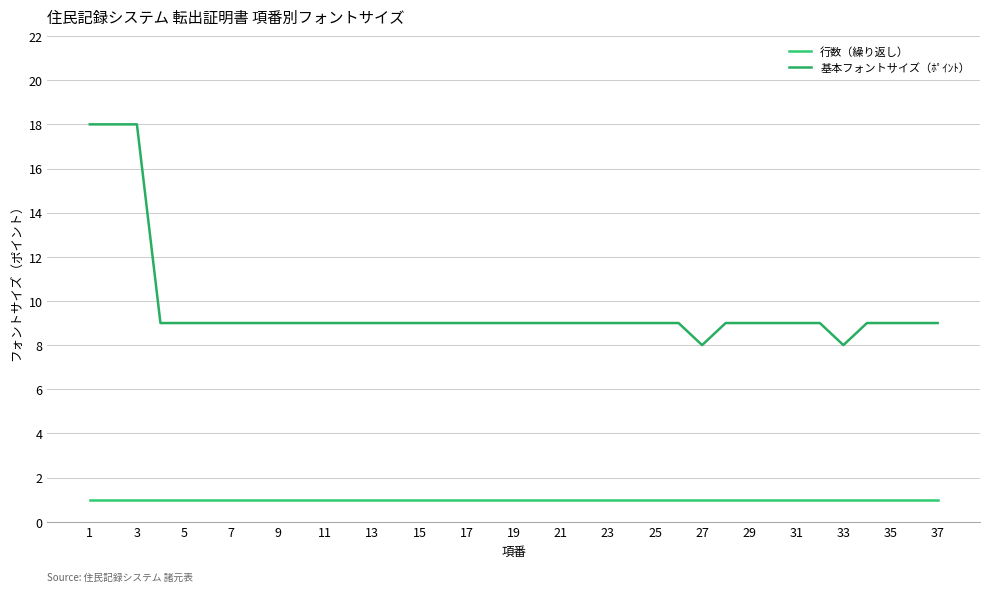

Is this an area chart (filled region under the line)?

No